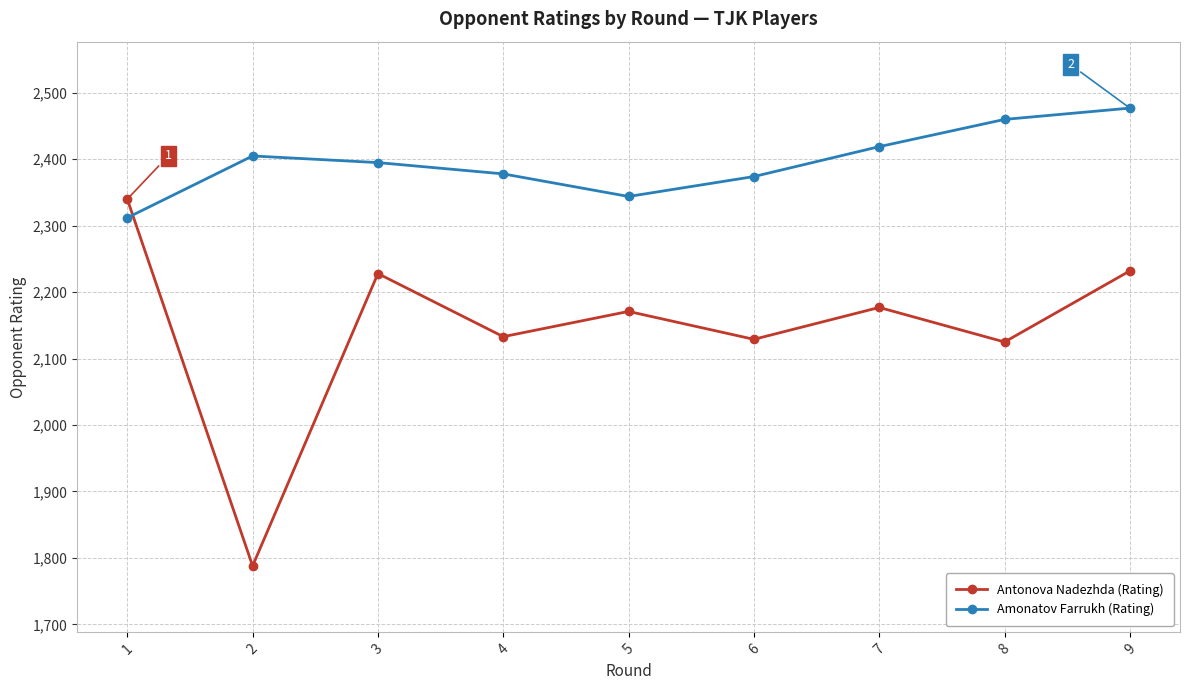

What are all the series names shown in the legend?

Antonova Nadezhda (Rating), Amonatov Farrukh (Rating)